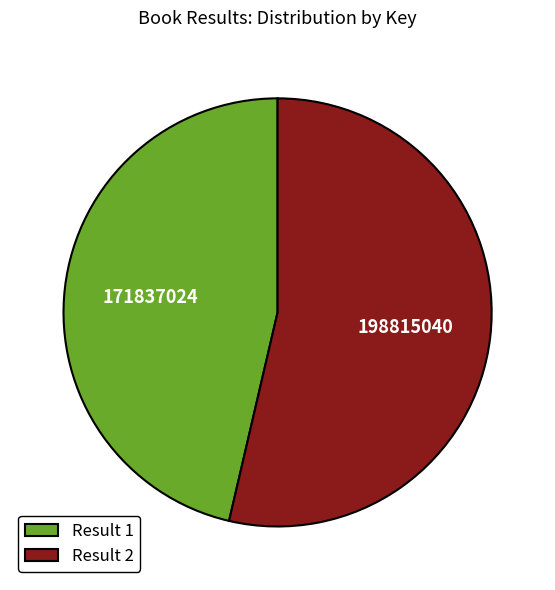

True or false: Result 1 accounts for 36% of the total.

False